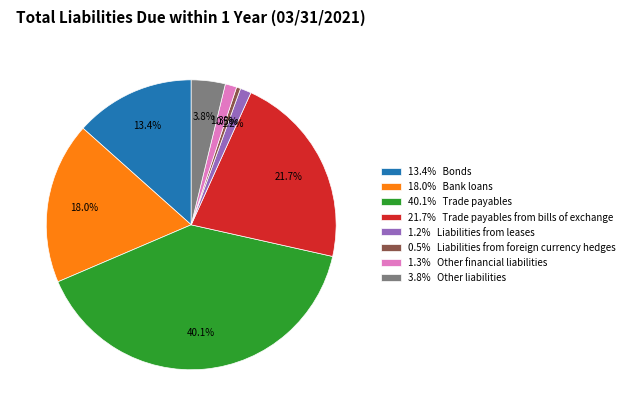

Between 3.8% Other liabilities and 21.7% Trade payables from bills of exchange, which is larger?

21.7% Trade payables from bills of exchange